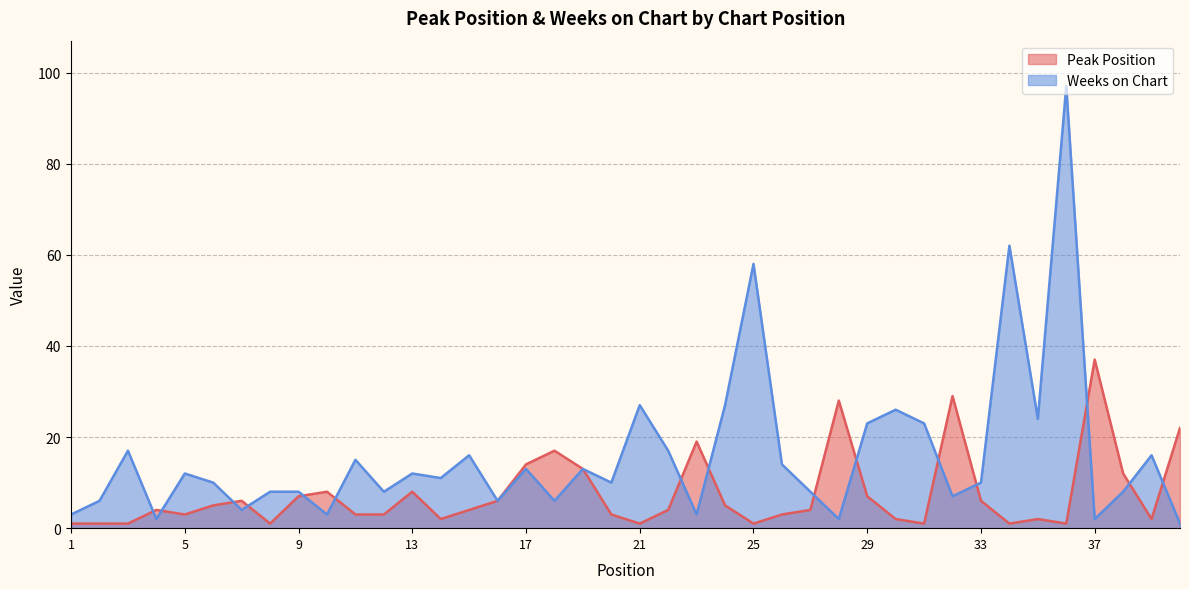

True or false: Peak Position and Weeks on Chart cross at least once.

True